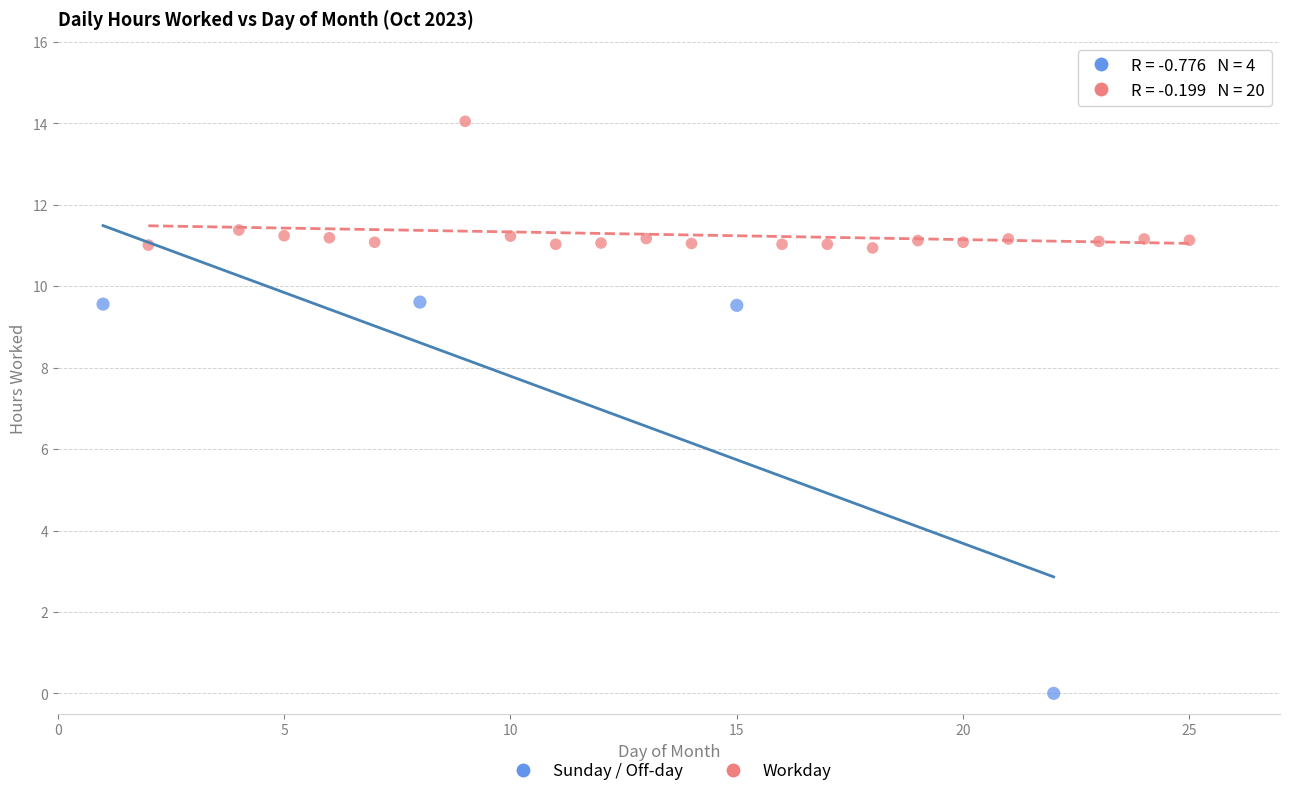

Which series reaches the maximum Y coordinate?

Workday